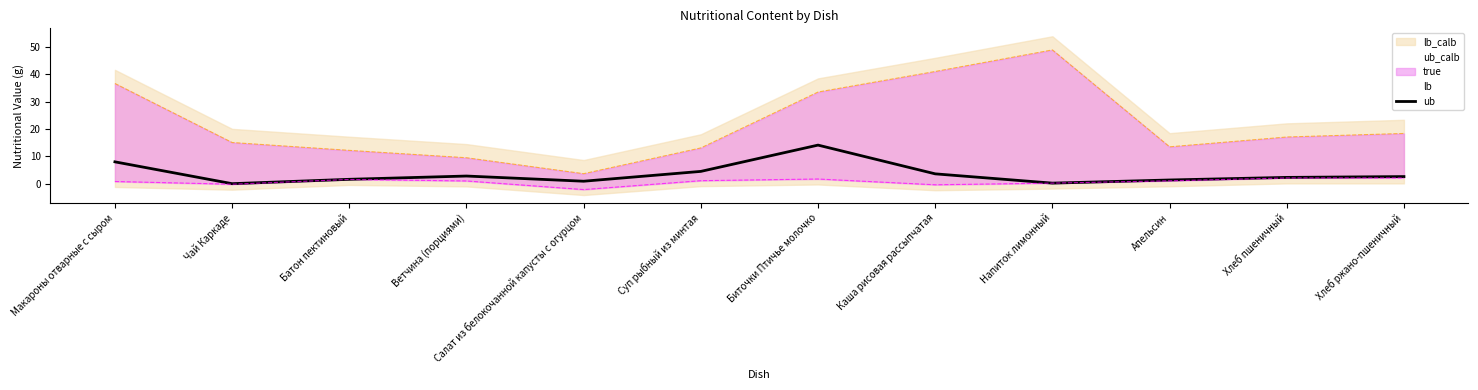

What is the total value across all series at Напиток лимонный?

49.4